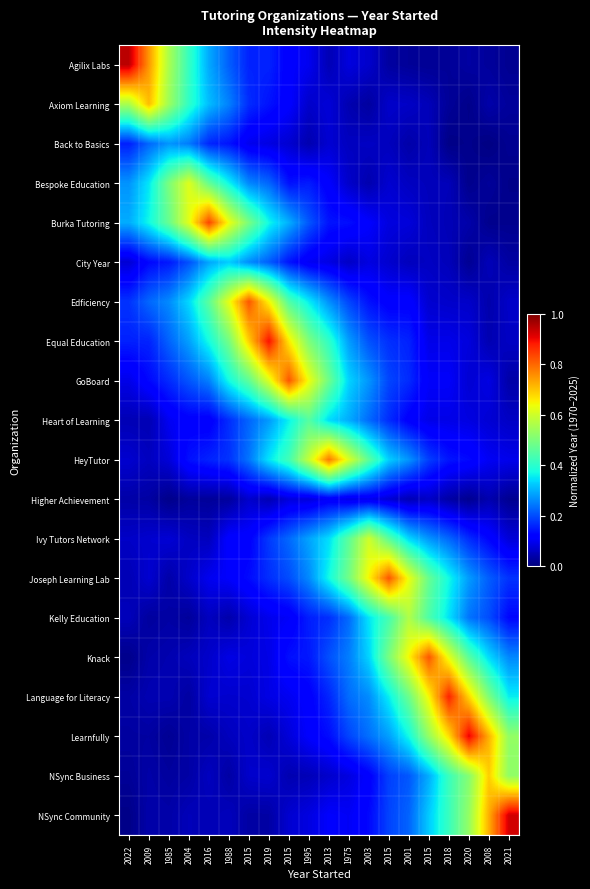

At how many categories does at least one series exceed 0?

20